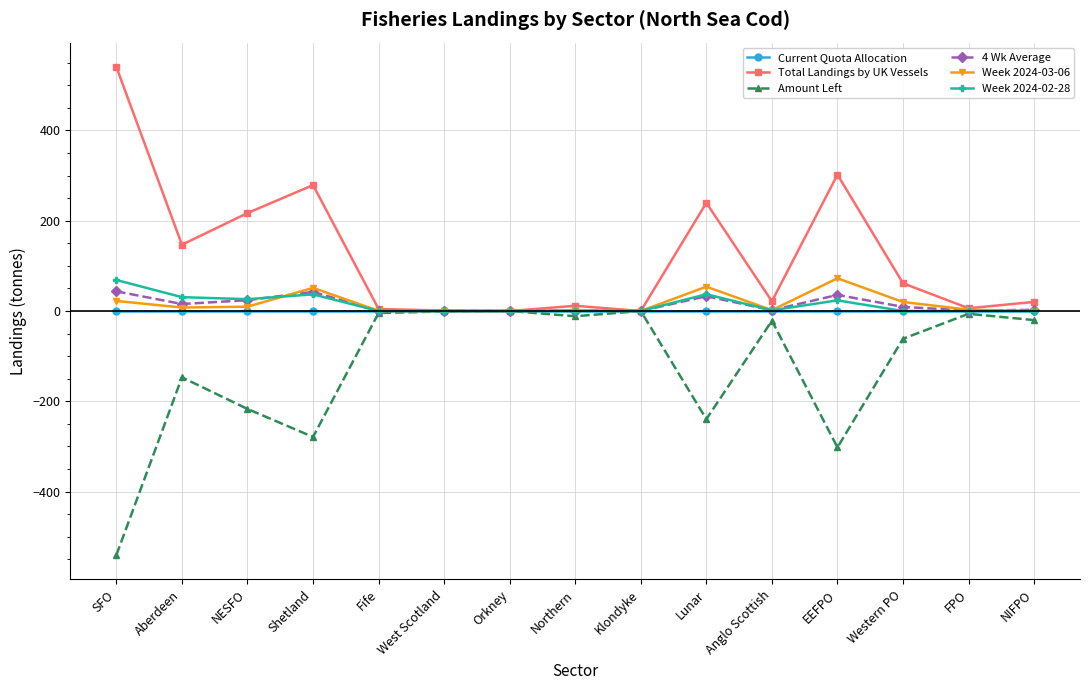

What is the maximum value shown in the chart?

540.5